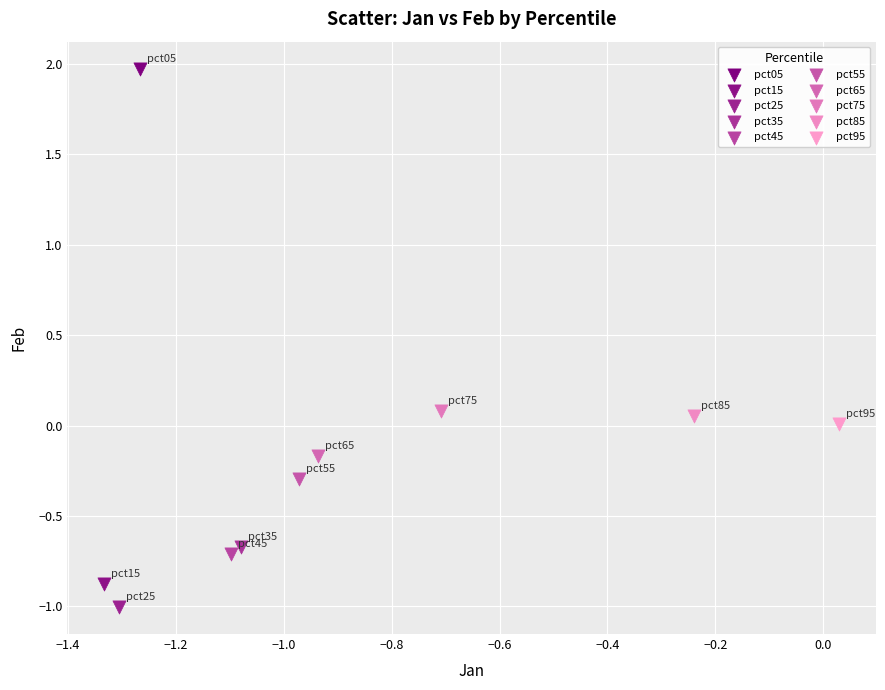

What are all the series names shown in the legend?

pct05, pct15, pct25, pct35, pct45, pct55, pct65, pct75, pct85, pct95